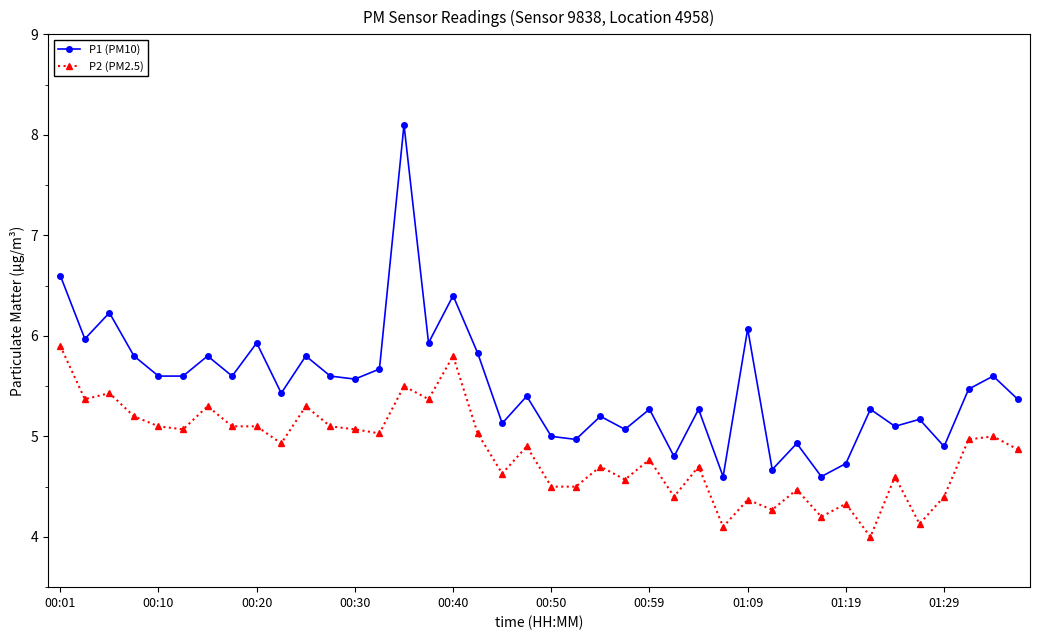

Rank the series by their average value, from highest to lowest.

P1 (PM10), P2 (PM2.5)